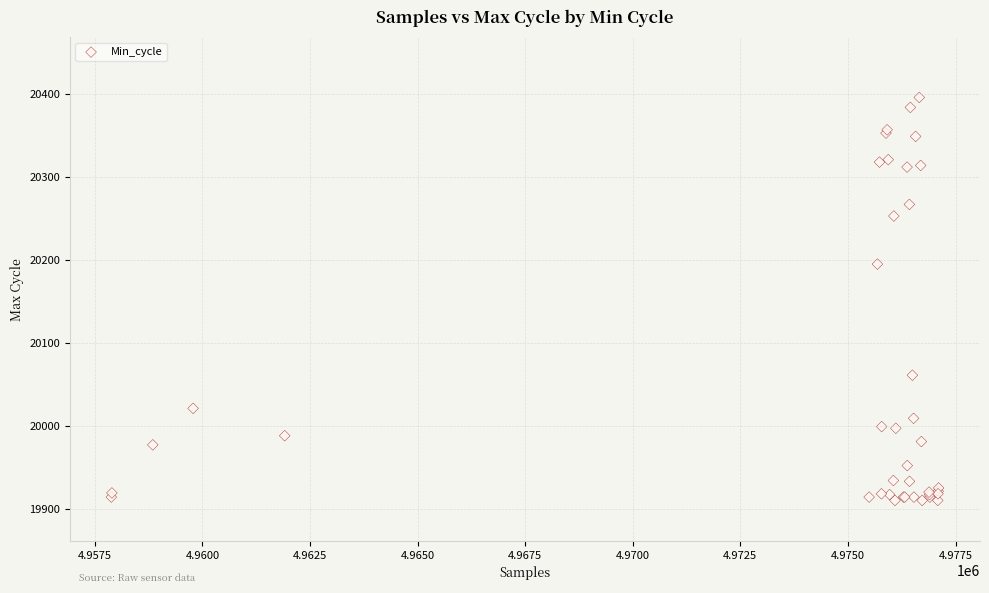

What Y value in the scatter plot is closest to 20153?

20195